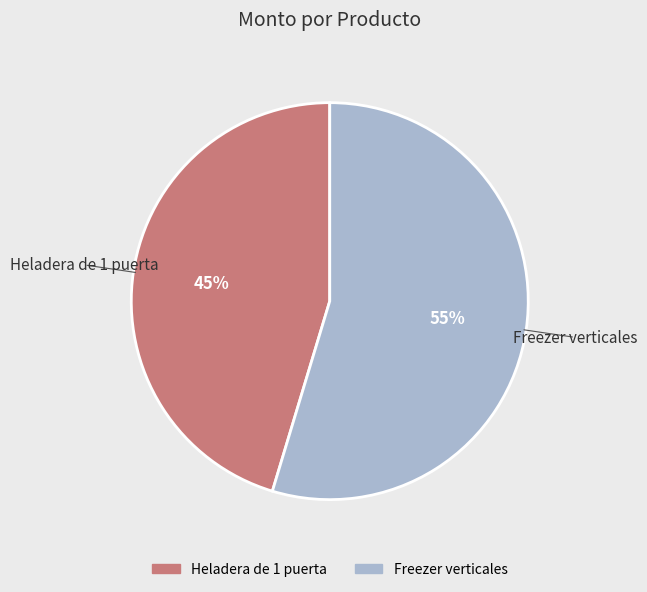

Which category has the biggest portion of the pie?

Freezer verticales